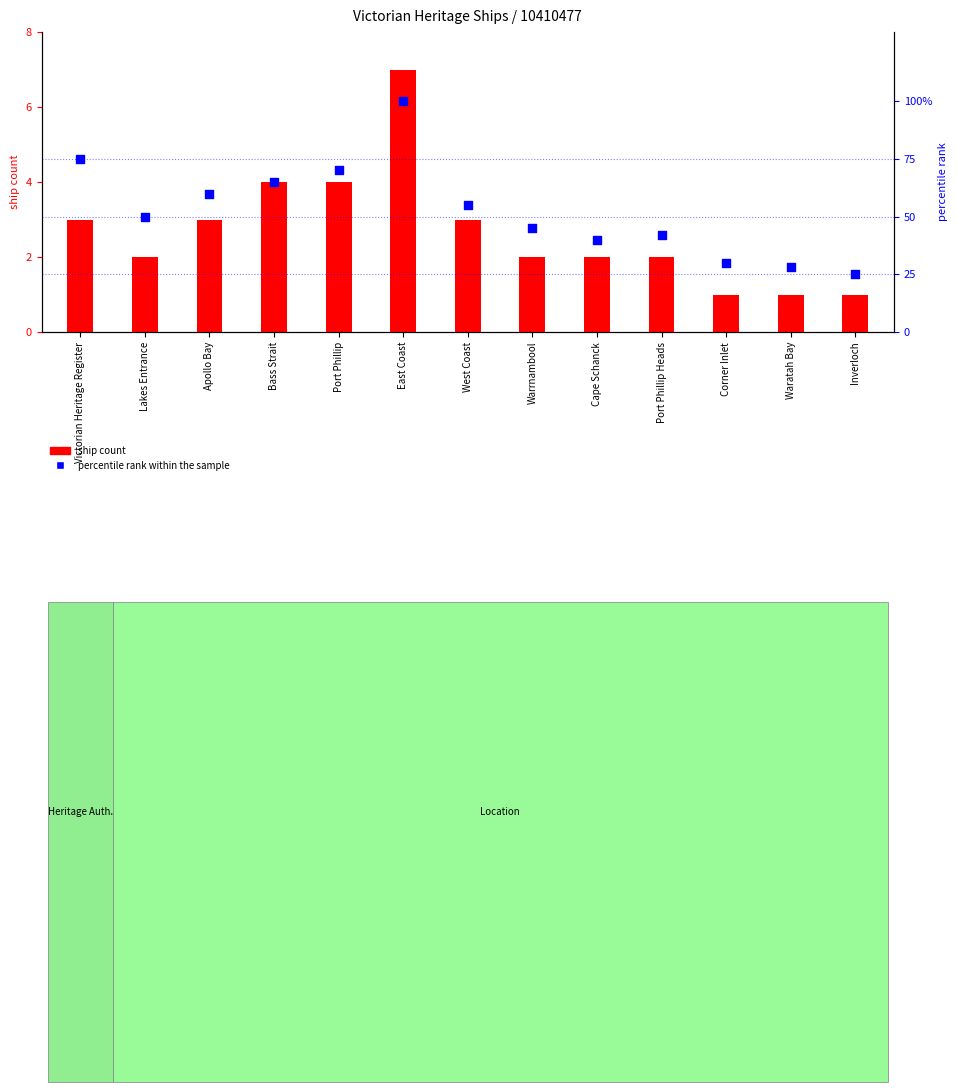

What are all the series names shown in the legend?

ship count, percentile rank within the sample